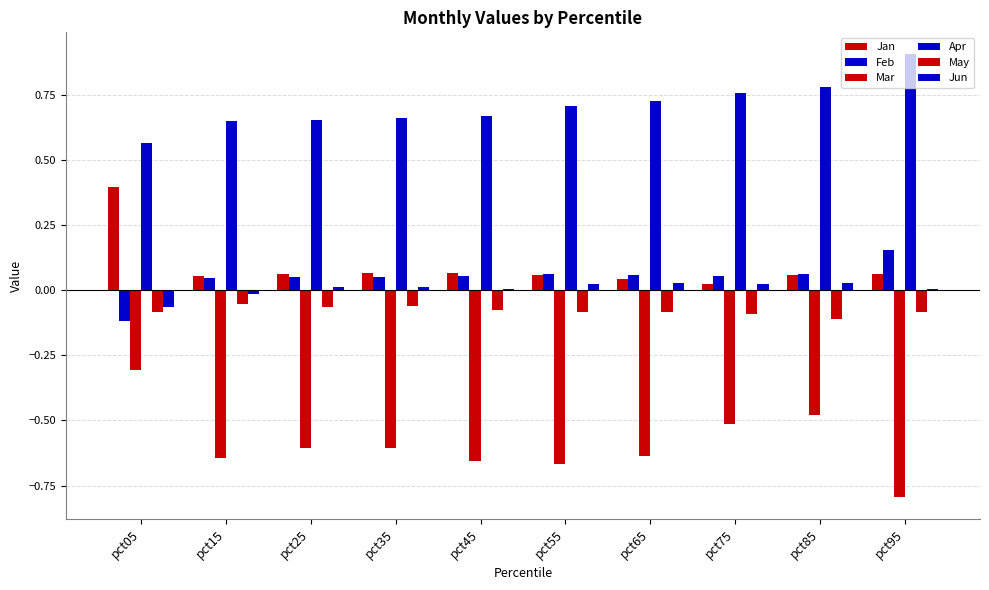

Rank the categories by Apr value from highest to lowest.

pct95, pct85, pct75, pct65, pct55, pct45, pct35, pct25, pct15, pct05